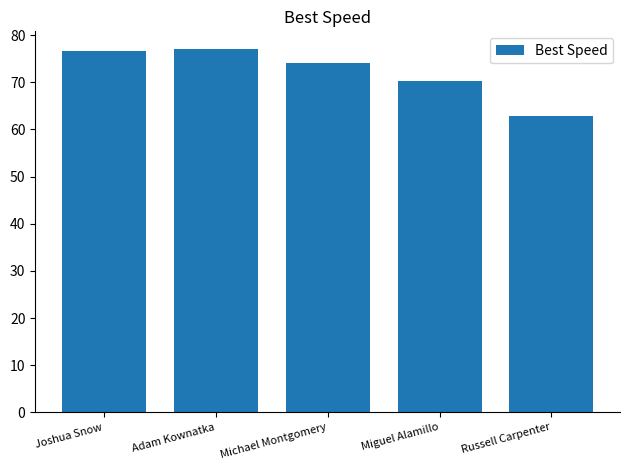

Is it true that the value at Miguel Alamillo is 30.9?

False